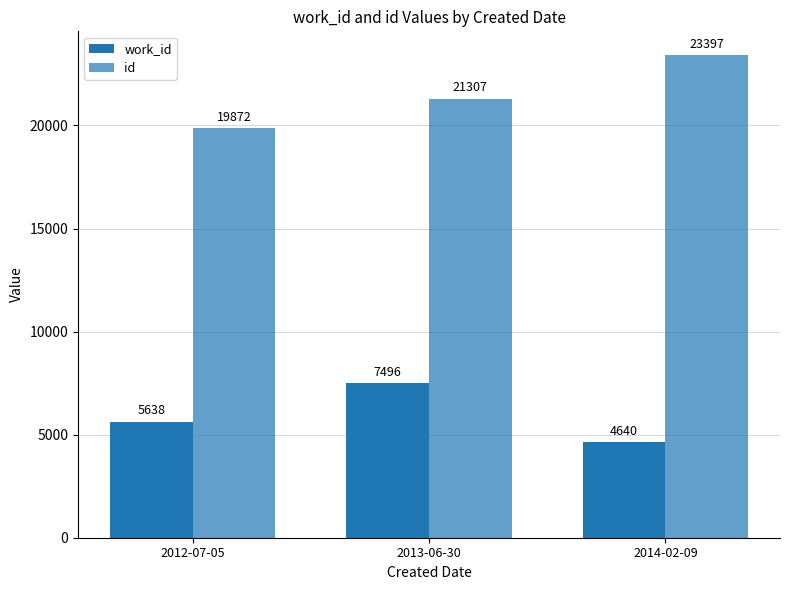

What is the total value across all series at 2012-07-05?

25510